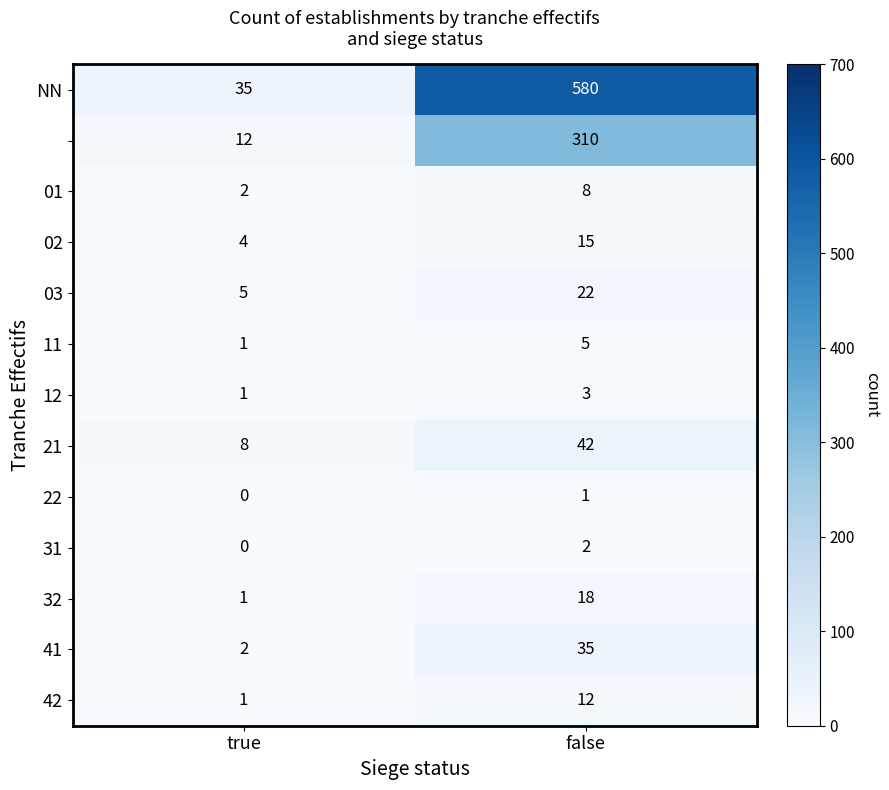

What is the total value across all series at true?

72